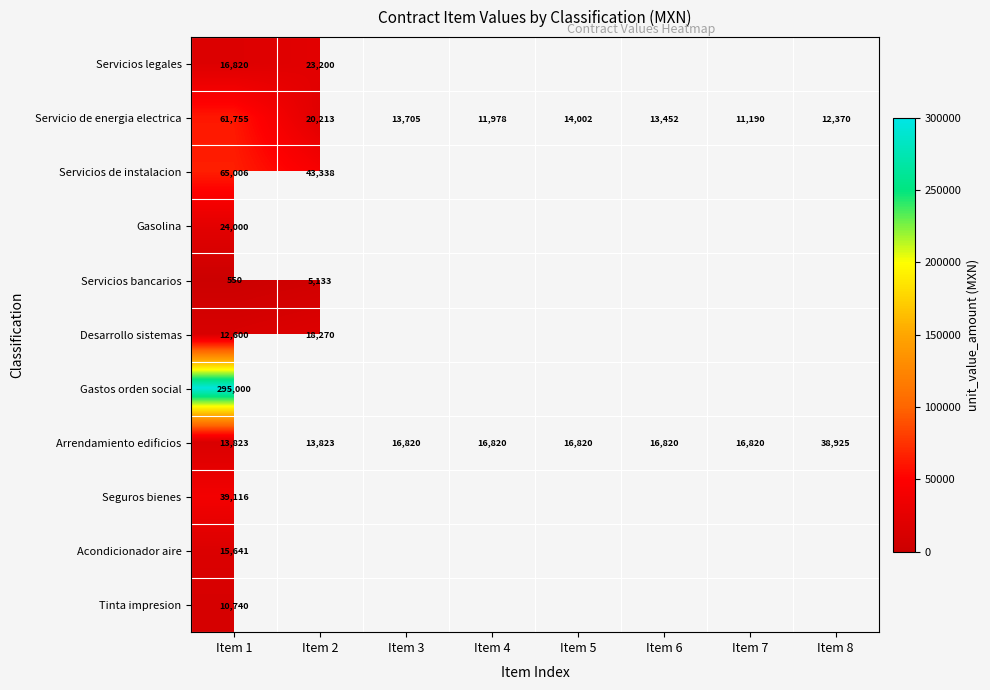

The Seguros bienes series shows 39116 at Item 1. True or false?

True